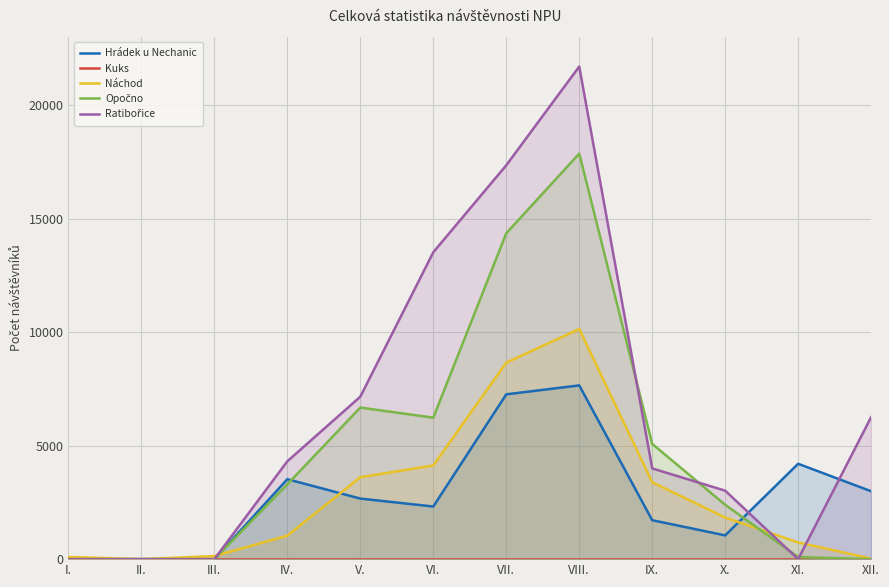

What is the approximate value of Hrádek u Nechanic at VII., to the nearest 10?

7260